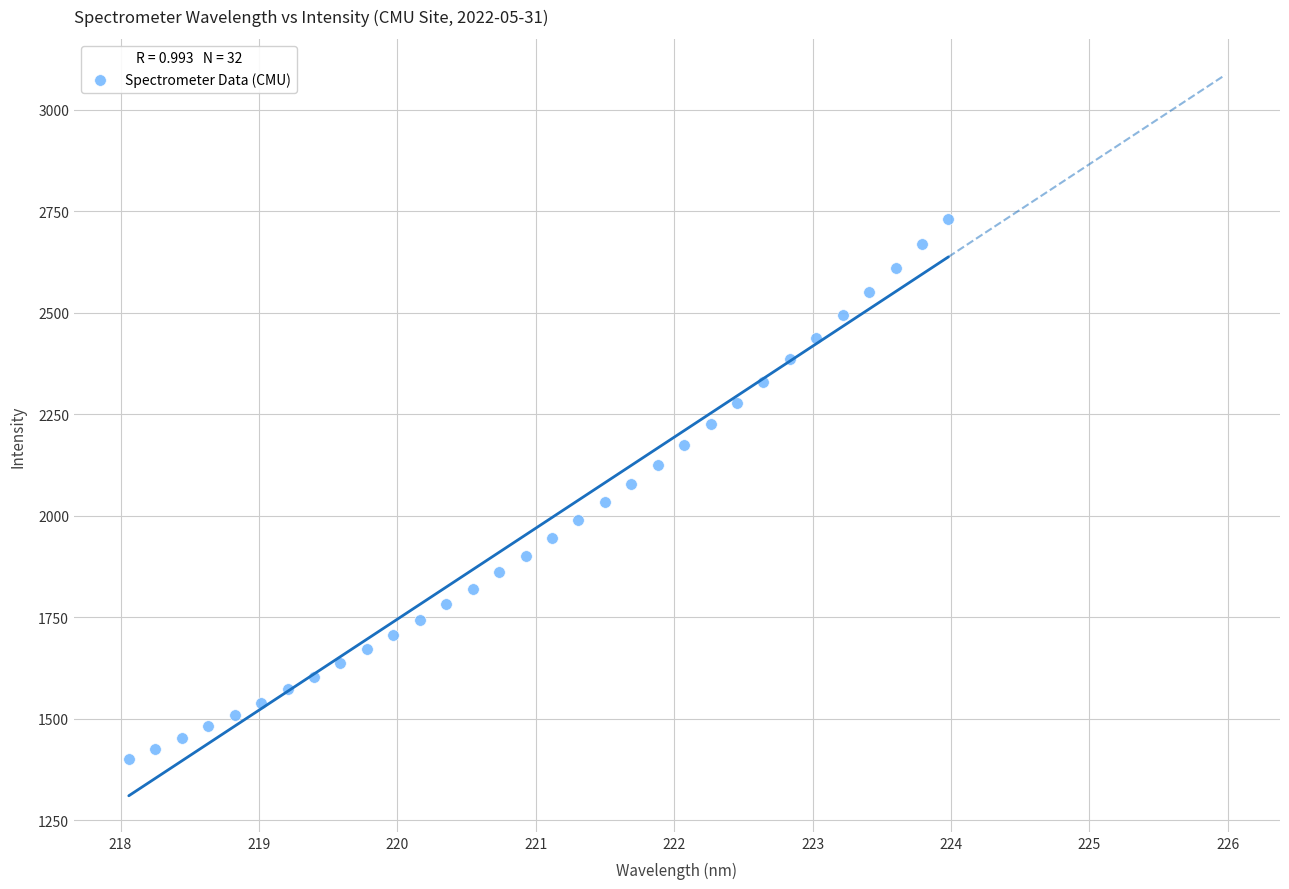

What is the range of X values (max minus min)?

5.9